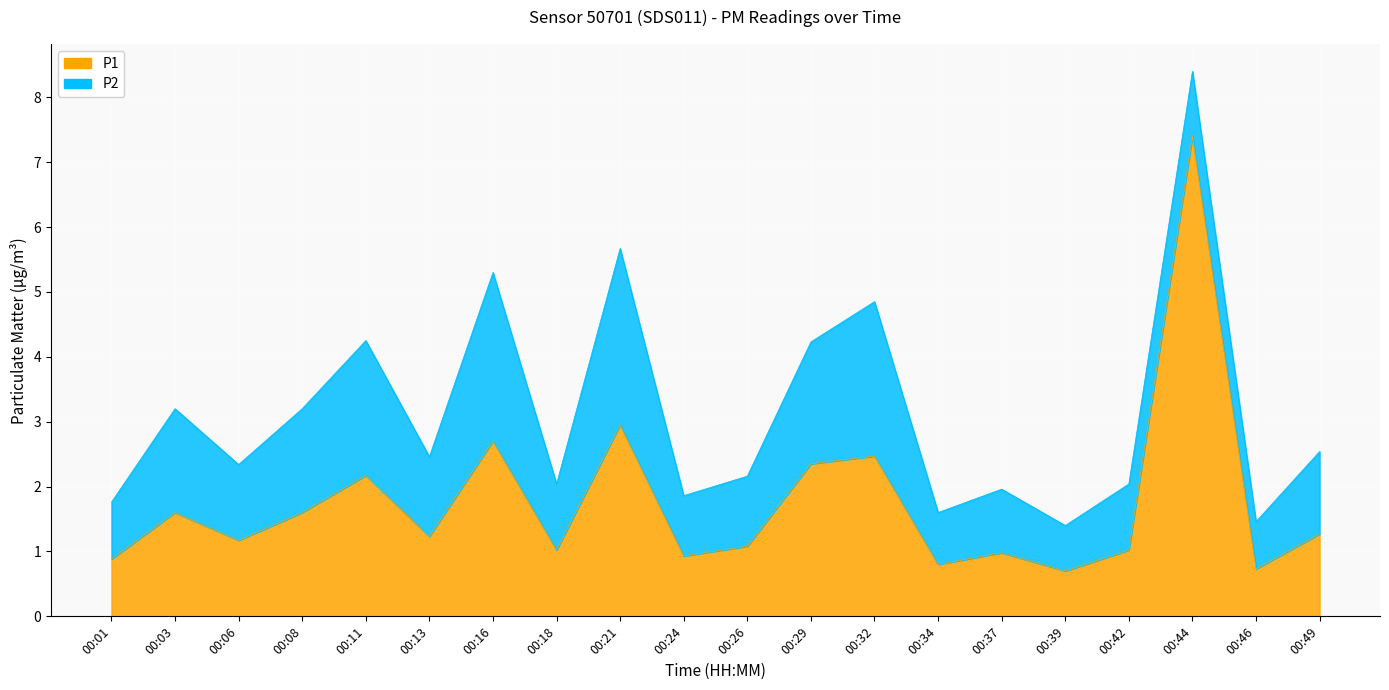

Approximately how many times larger is the value at 00:06 compared to 00:08?

0.7